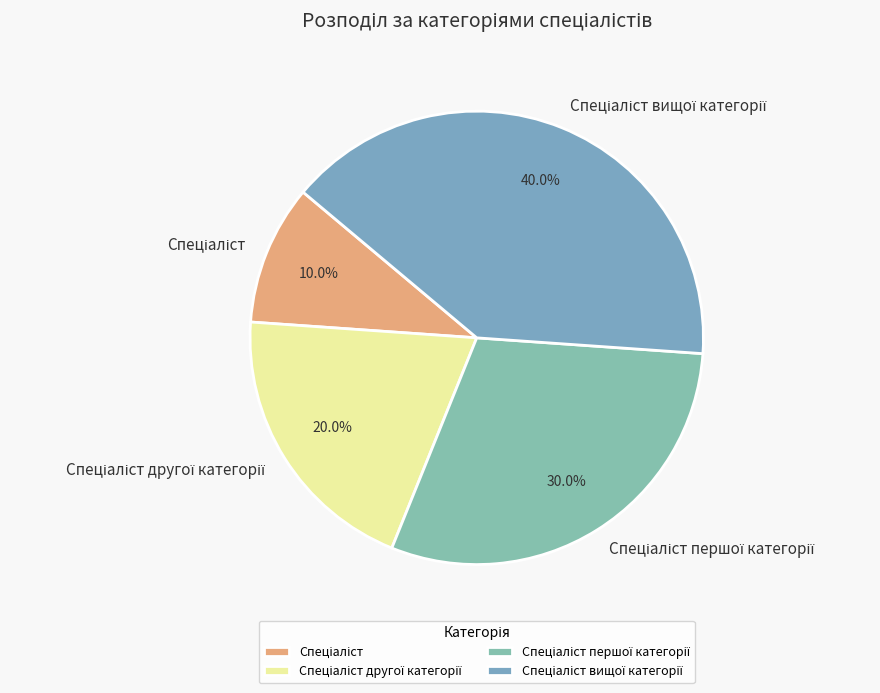

Is there any slice that represents more than half of the pie?

No